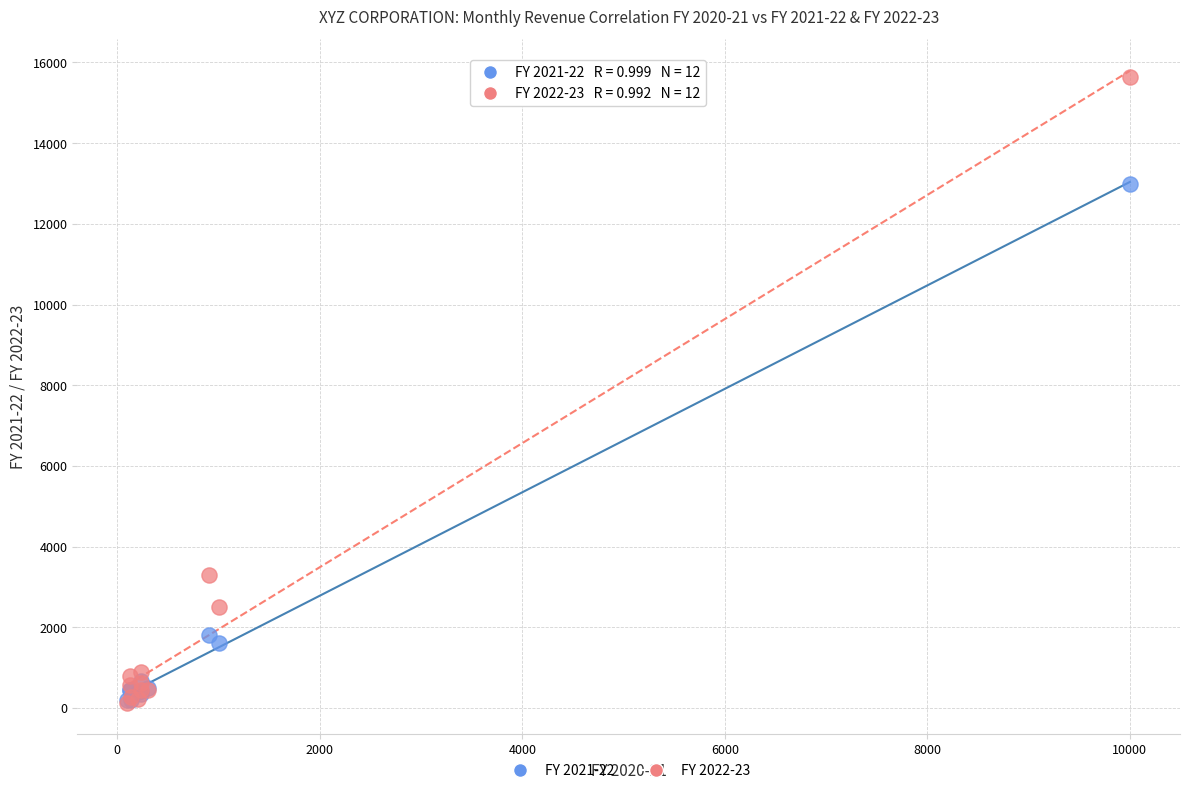

Across all series, what Y value is closest to 7885?

3289